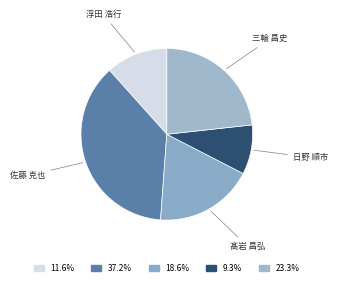

How many segments does this pie chart have?

5